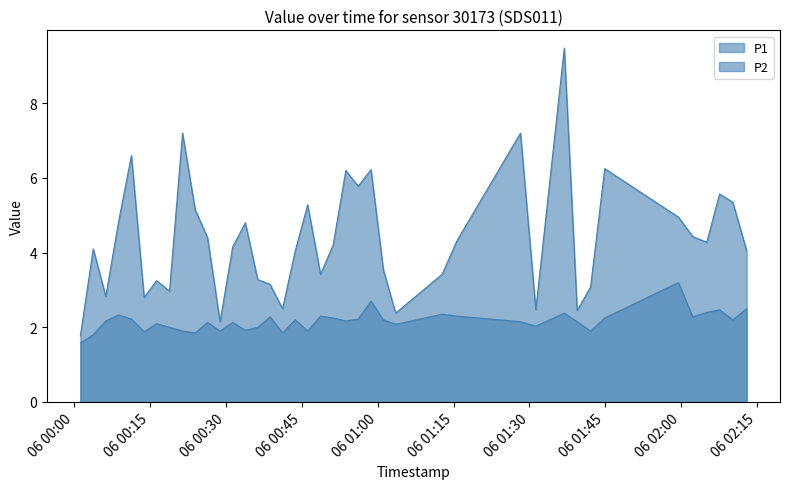

How many lines are shown in the chart?

2